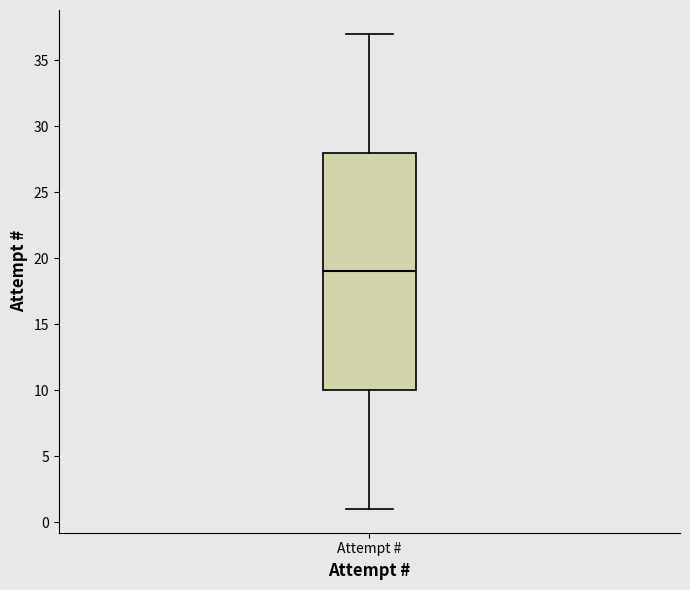

Read this box plot against the y-axis: the position of the median line, the range covered by the box, and the ends of both whiskers. The values are not printed on the chart, so give them approximately, as read against the axis.

median 19, box 10 to 28, whiskers 1 to 37